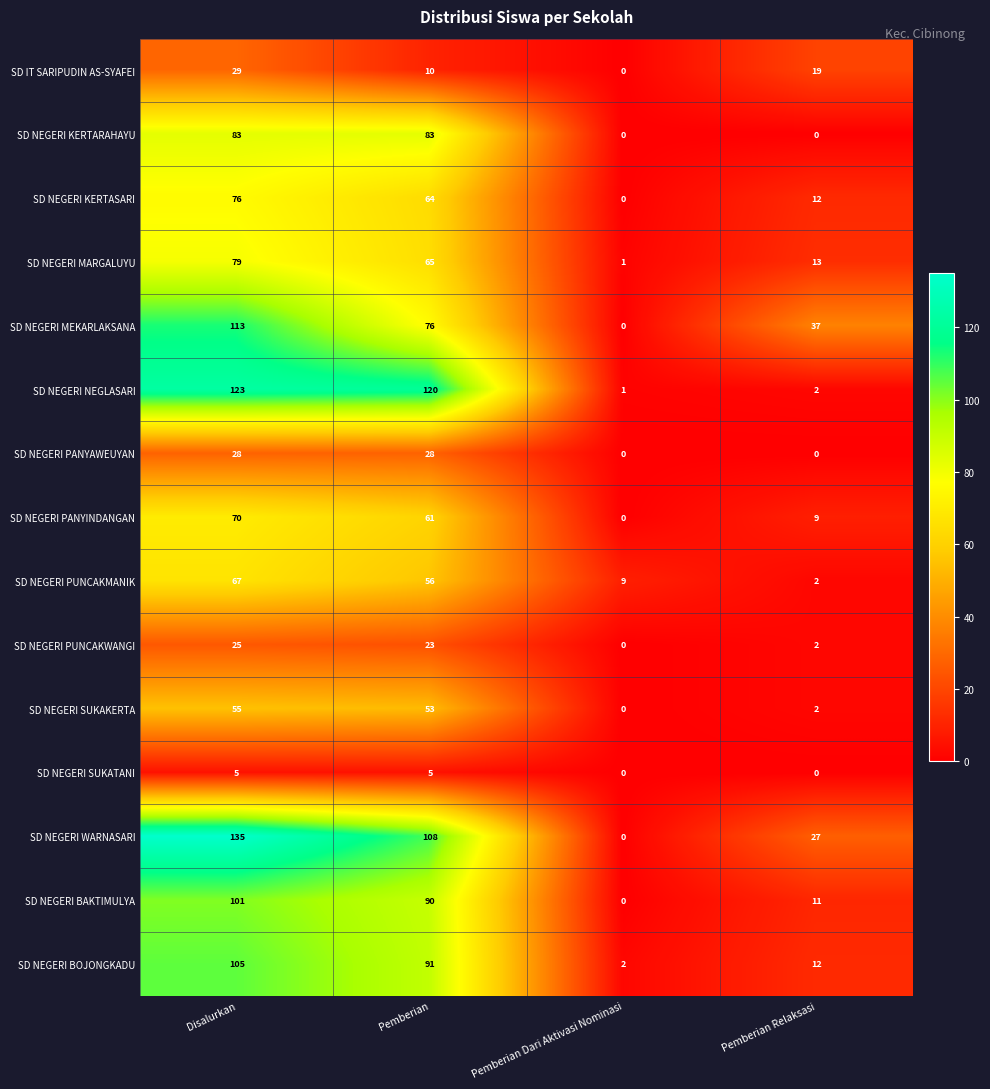

What is the difference between the SD NEGERI PANYAWEUYAN values at Pemberian and Pemberian Dari Aktivasi Nominasi?

28